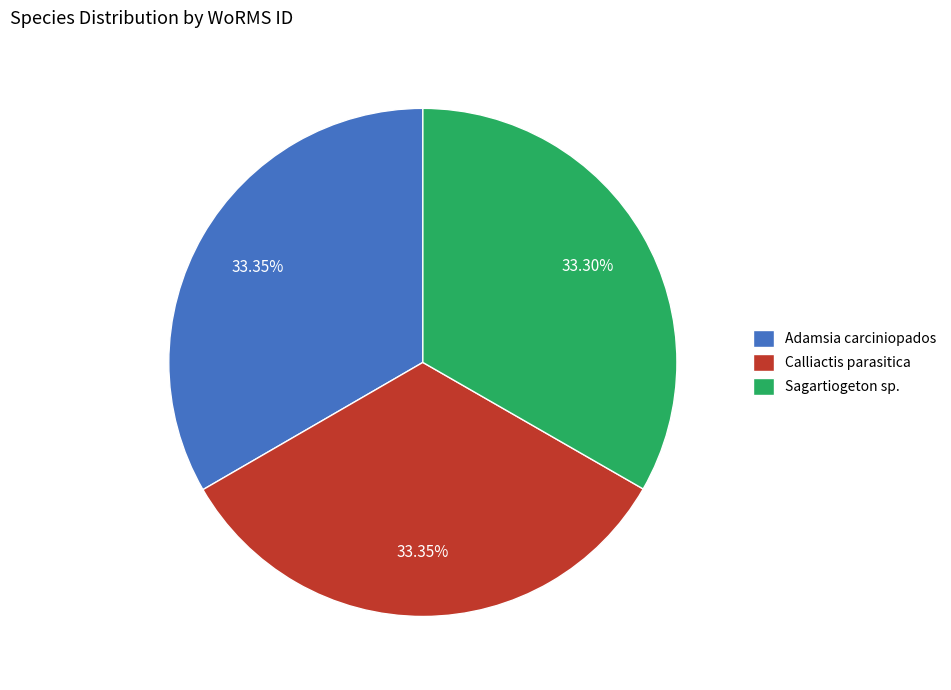

The Calliactis parasitica slice represents 33% of the pie. True or false?

True